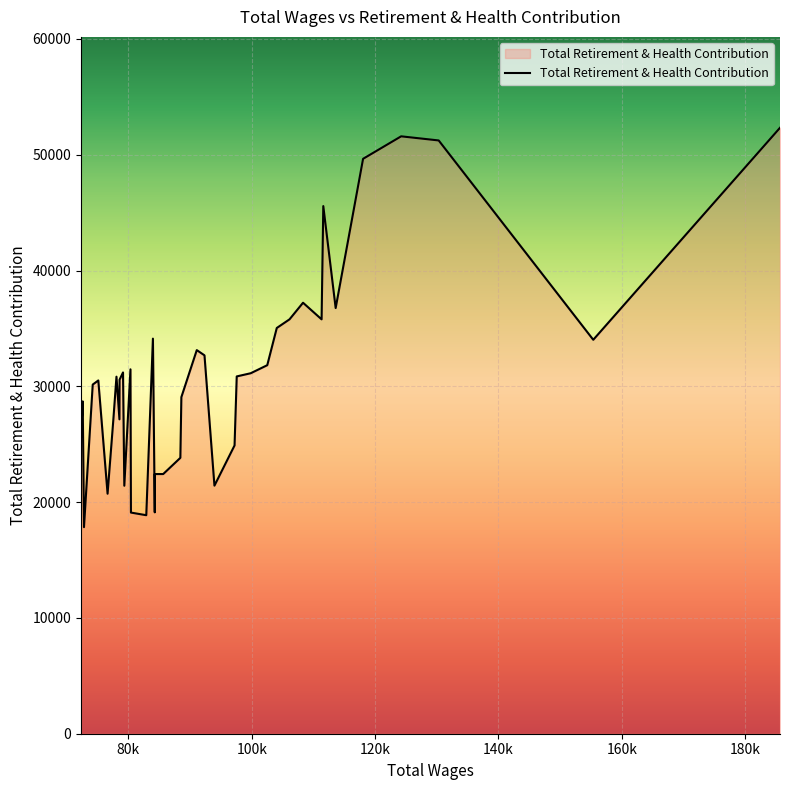

How many lines are shown in the chart?

1